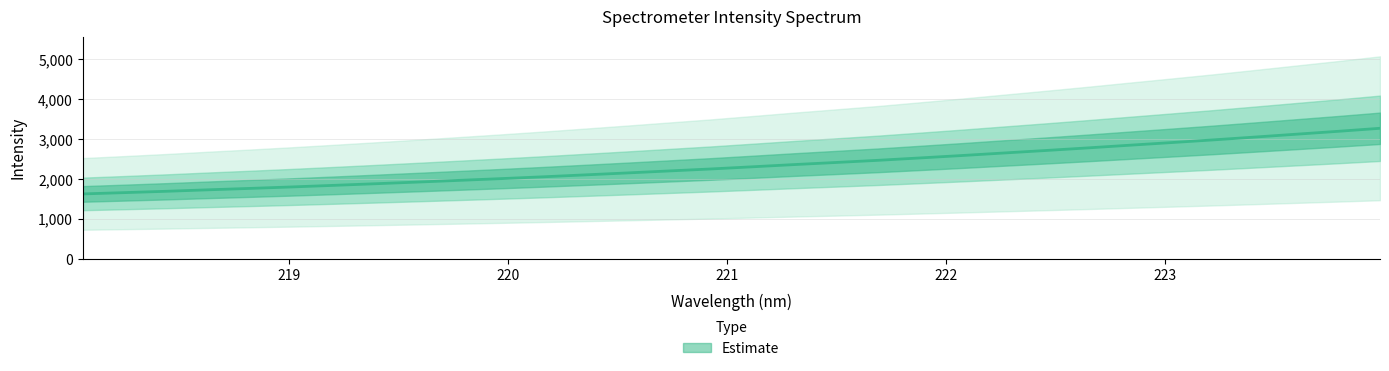

True or false: there are more than 1 points higher than both neighbors.

False